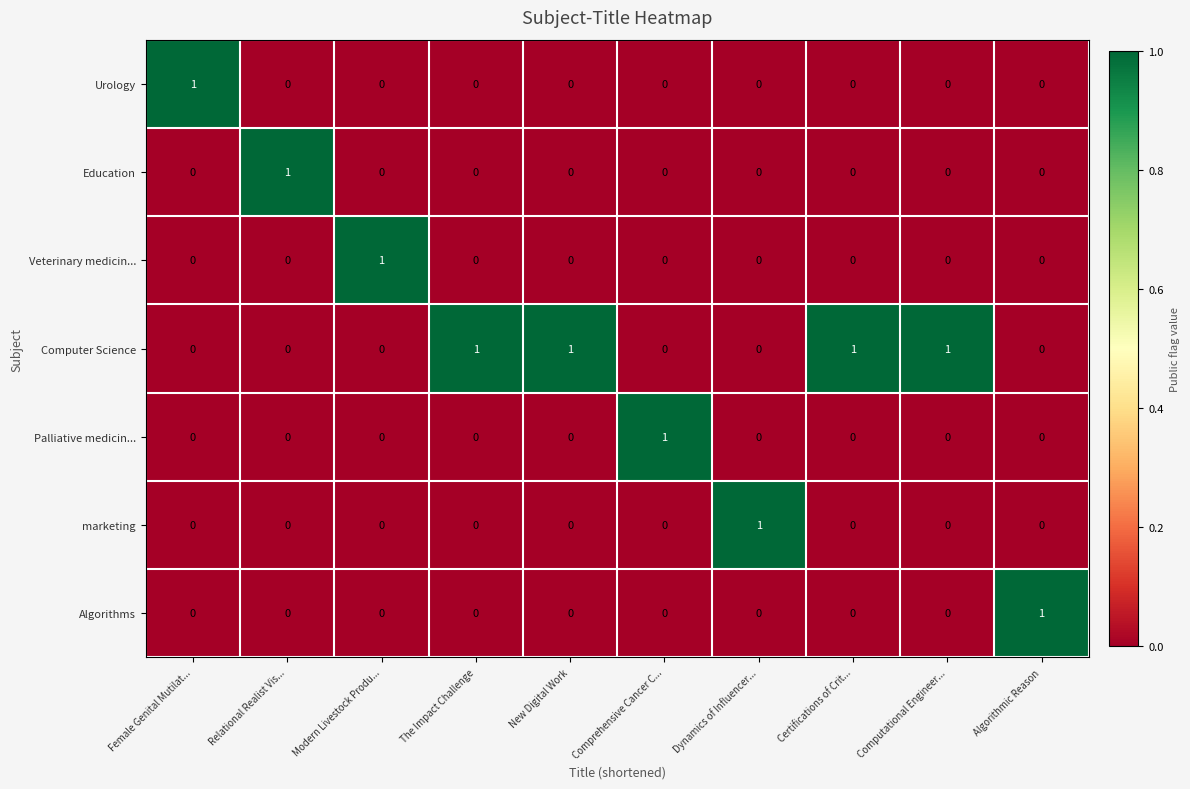

At how many categories does at least one series exceed 0?

10